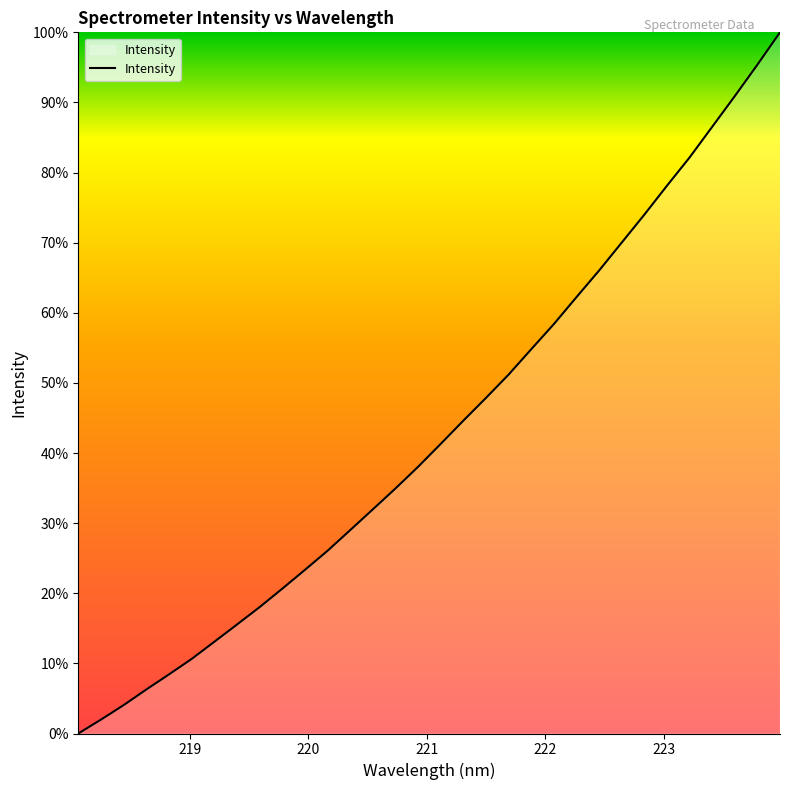

Reading left to right, transcribe all the data shown in this chart.

0.0	2.0	4.0	6.3	8.4	10.6	13.1	15.5	18.0	20.6	23.3	26.1	29.0	32.0	34.9	38.0	41.3	44.6	47.9	51.2	54.8	58.4	62.2	66.0	70.0	74.0	78.1	82.1	86.5	90.9	95.4	100.0